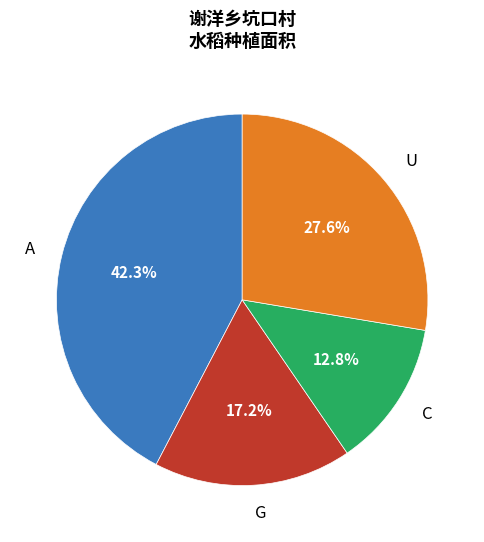

Rank the categories by value from lowest to highest.

C, G, U, A